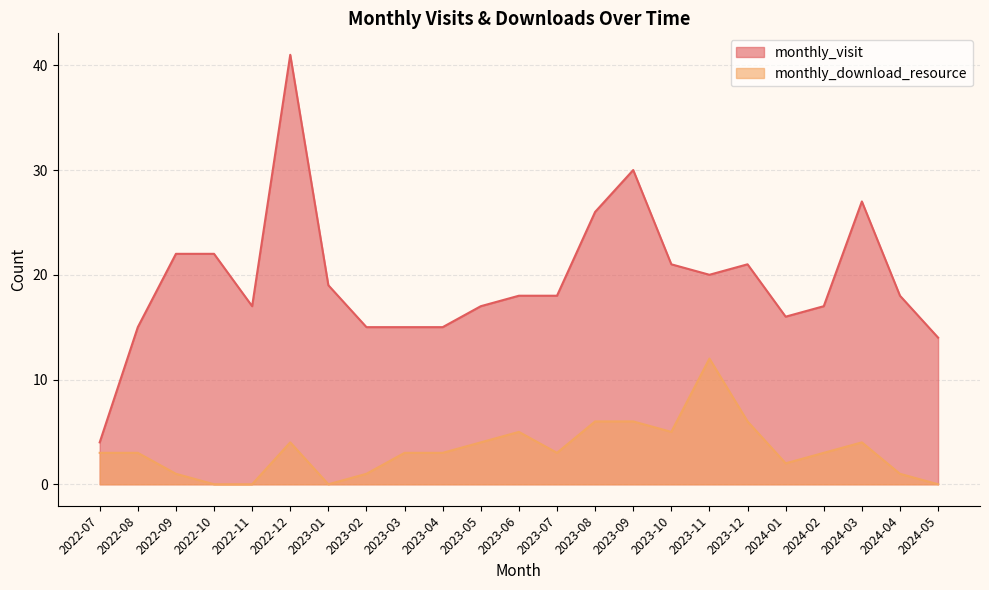

Reading right to left, transcribe all the data shown in this chart.

monthly_visit: 14	18	27	17	16	21	20	21	30	26	18	18	17	15	15	15	19	41	17	22	22	15	4
monthly_download_resource: 0	1	4	3	2	6	12	5	6	6	3	5	4	3	3	1	0	4	0	0	1	3	3